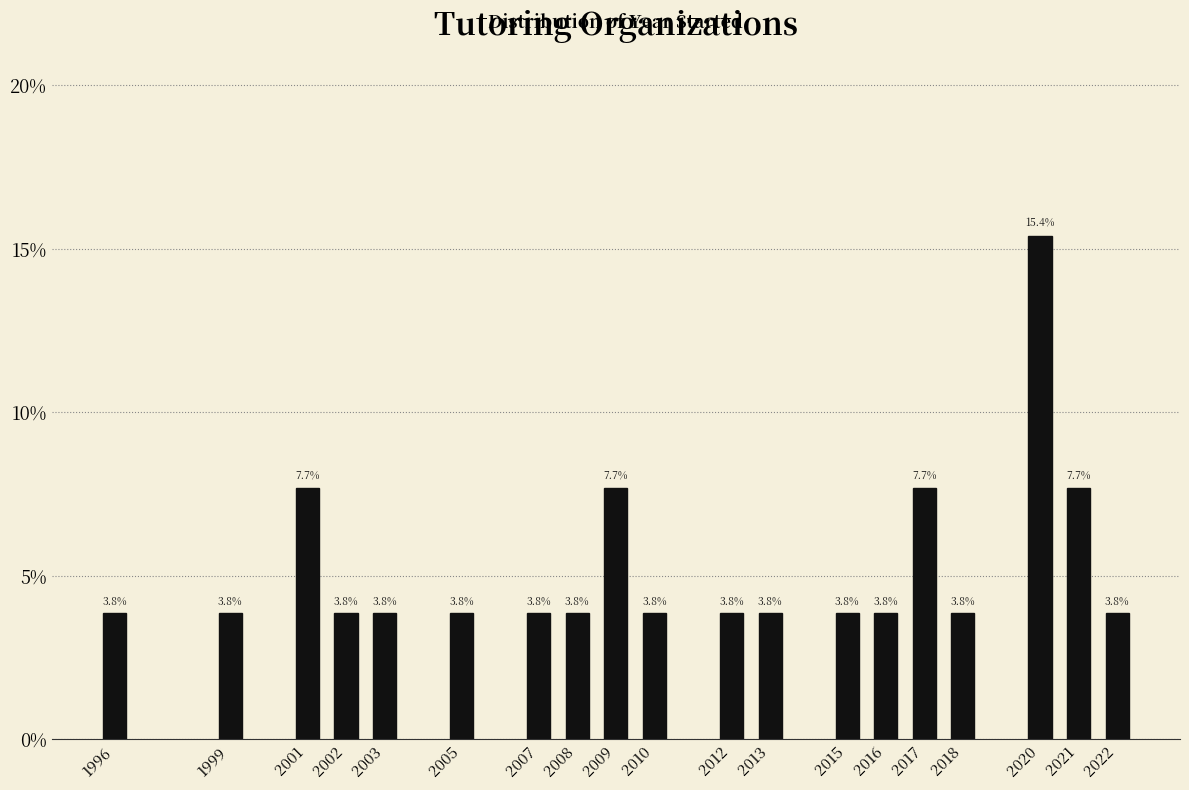

Reading right to left, transcribe all the data shown in this chart.

2022=3.8	2021=7.7	2020=15.4	2018=3.8	2017=7.7	2016=3.8	2015=3.8	2013=3.8	2012=3.8	2010=3.8	2009=7.7	2008=3.8	2007=3.8	2005=3.8	2003=3.8	2002=3.8	2001=7.7	1999=3.8	1996=3.8